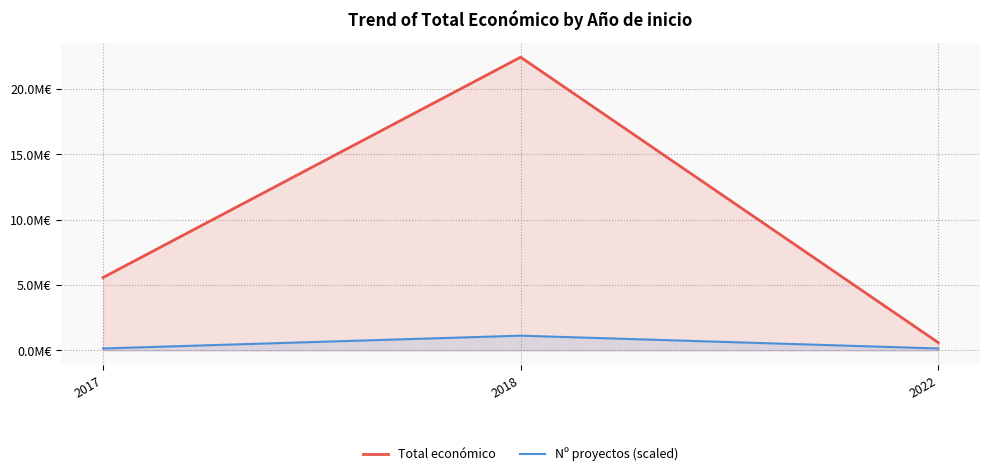

What is the spread (max minus min) of values at 2022?

0.5